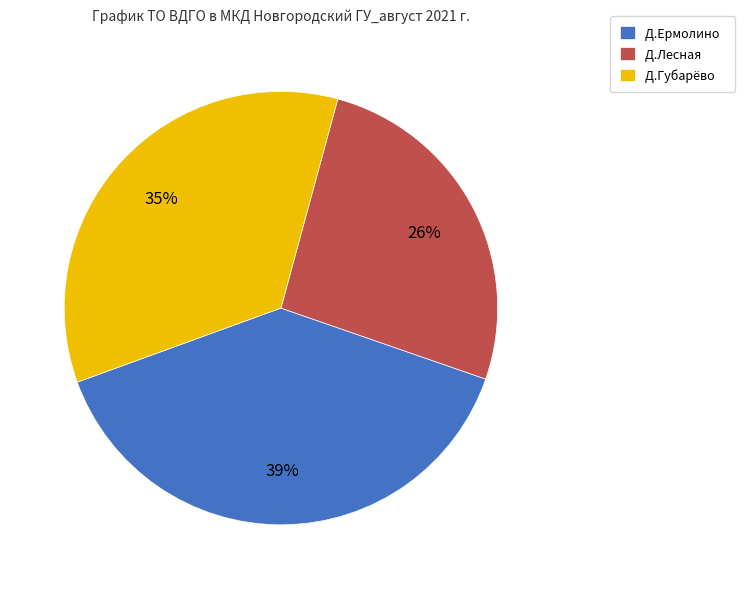

Which has a higher value, Д.Лесная or Д.Губарёво?

Д.Губарёво